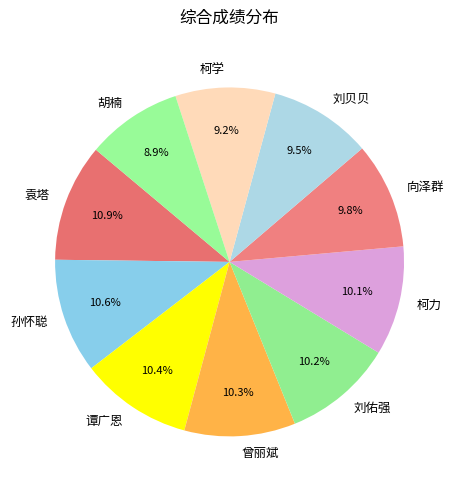

Count the number of slices in the pie.

10